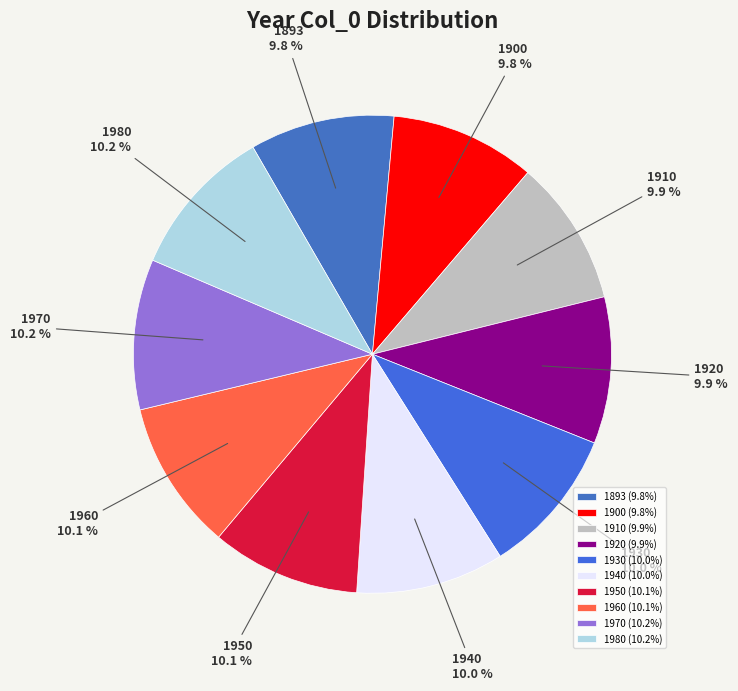

What is the ratio of the value at 1893 to the value at 1950?

1.0